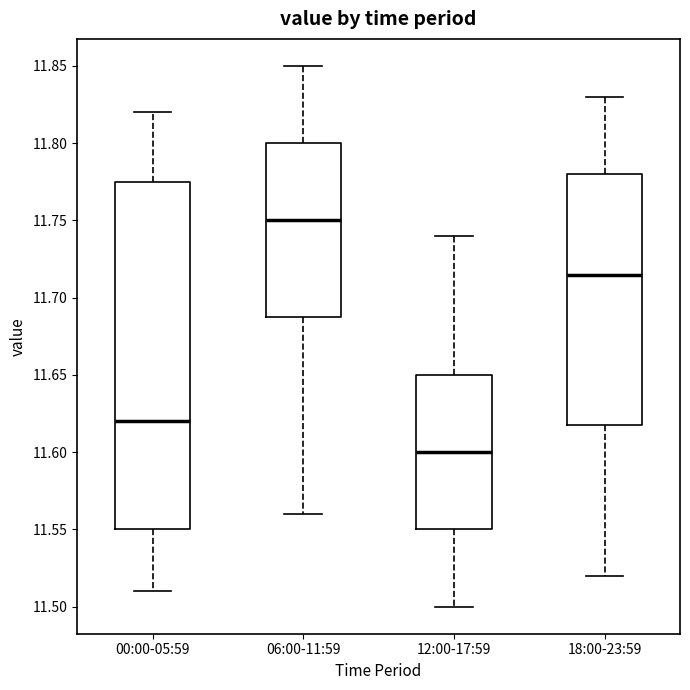

Which box is the tallest, from its lower edge to its upper edge?

00:00-05:59